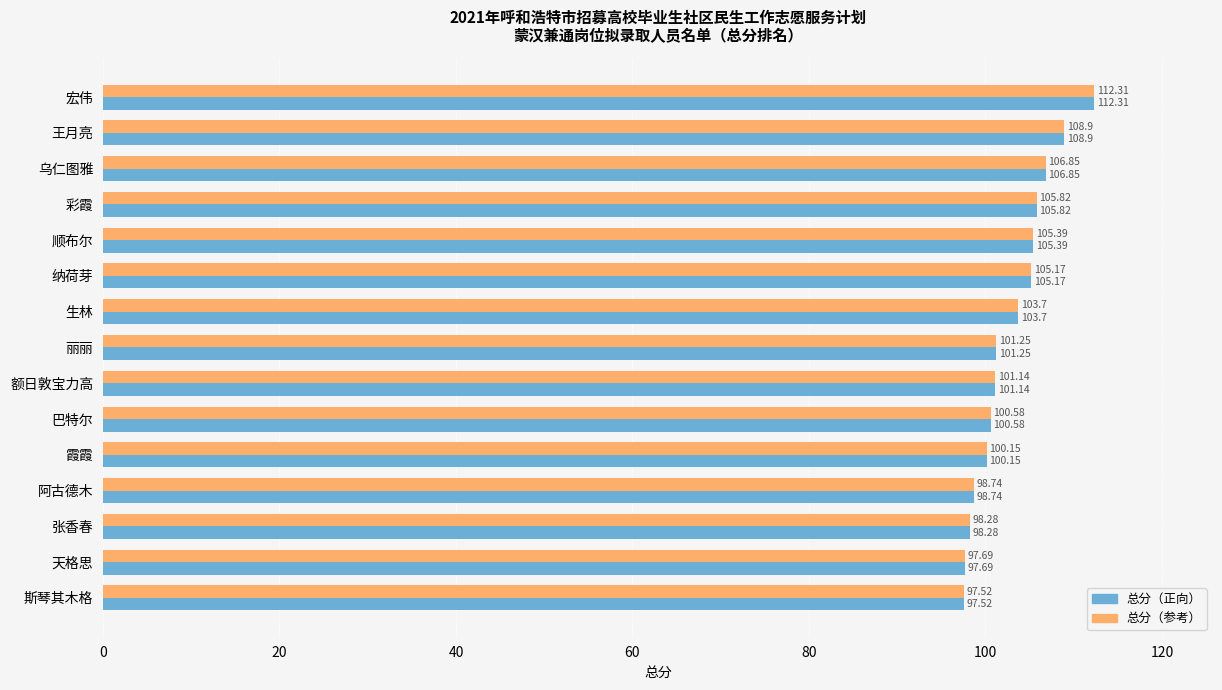

What is the total value across all series at 霞霞?

200.3